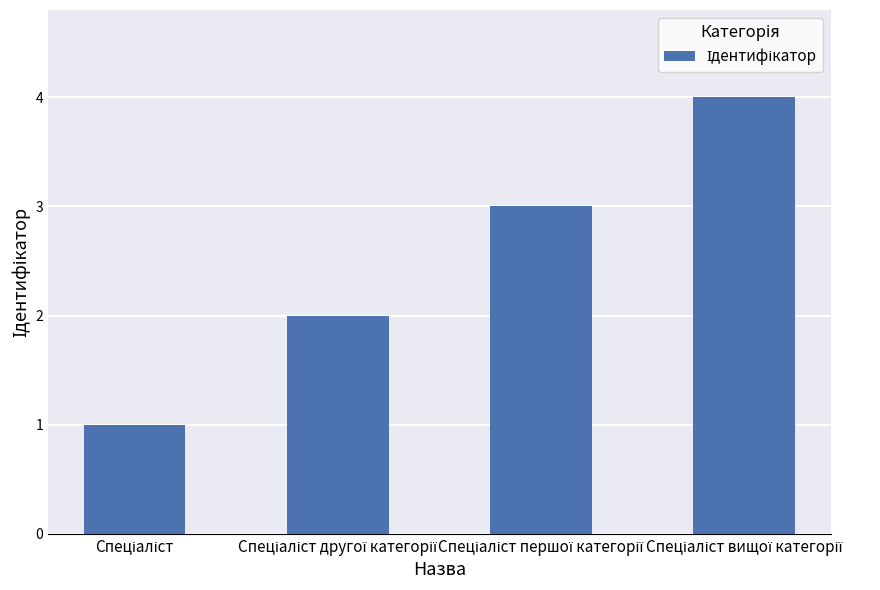

What is the sum of all values?

10